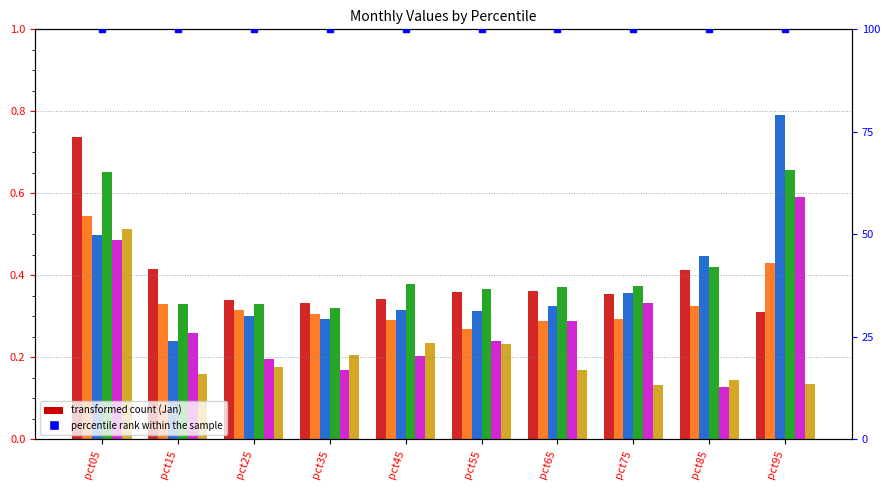

True or false: Apr has a value of 0.3 at pct05.

False